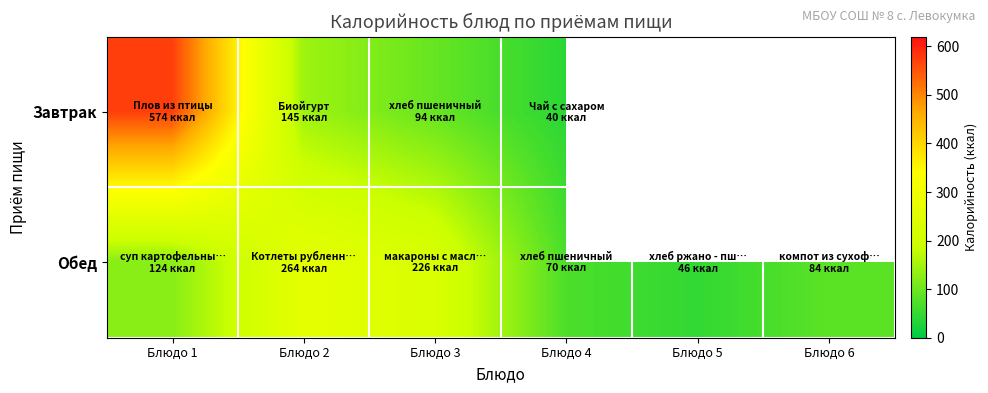

Which series has the largest range (max minus min)?

Завтрак